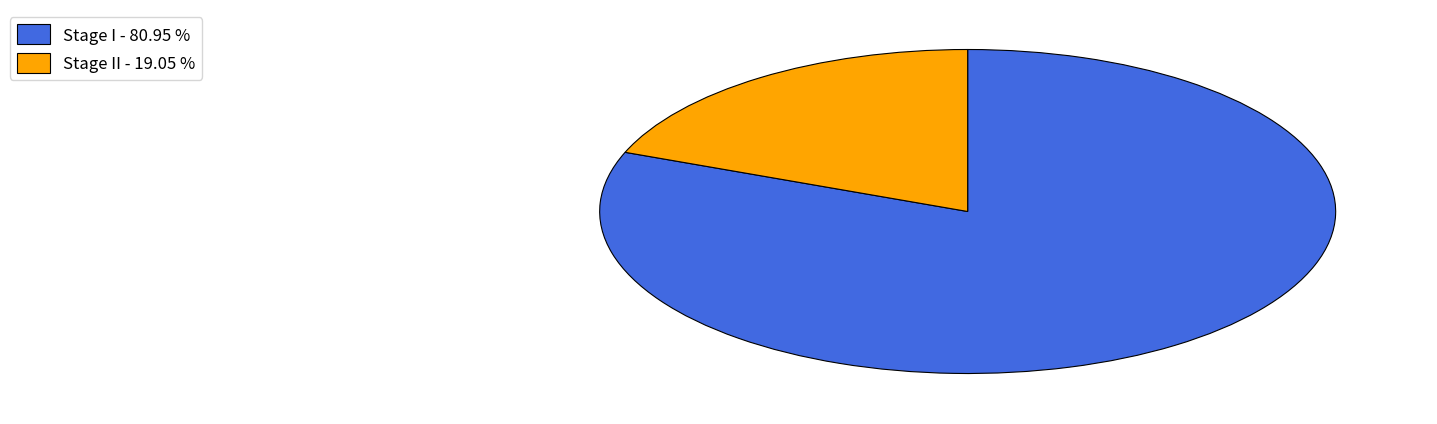

Combined, do Stage II - 19.05 % and Stage I - 80.95 % account for over 50%?

Yes